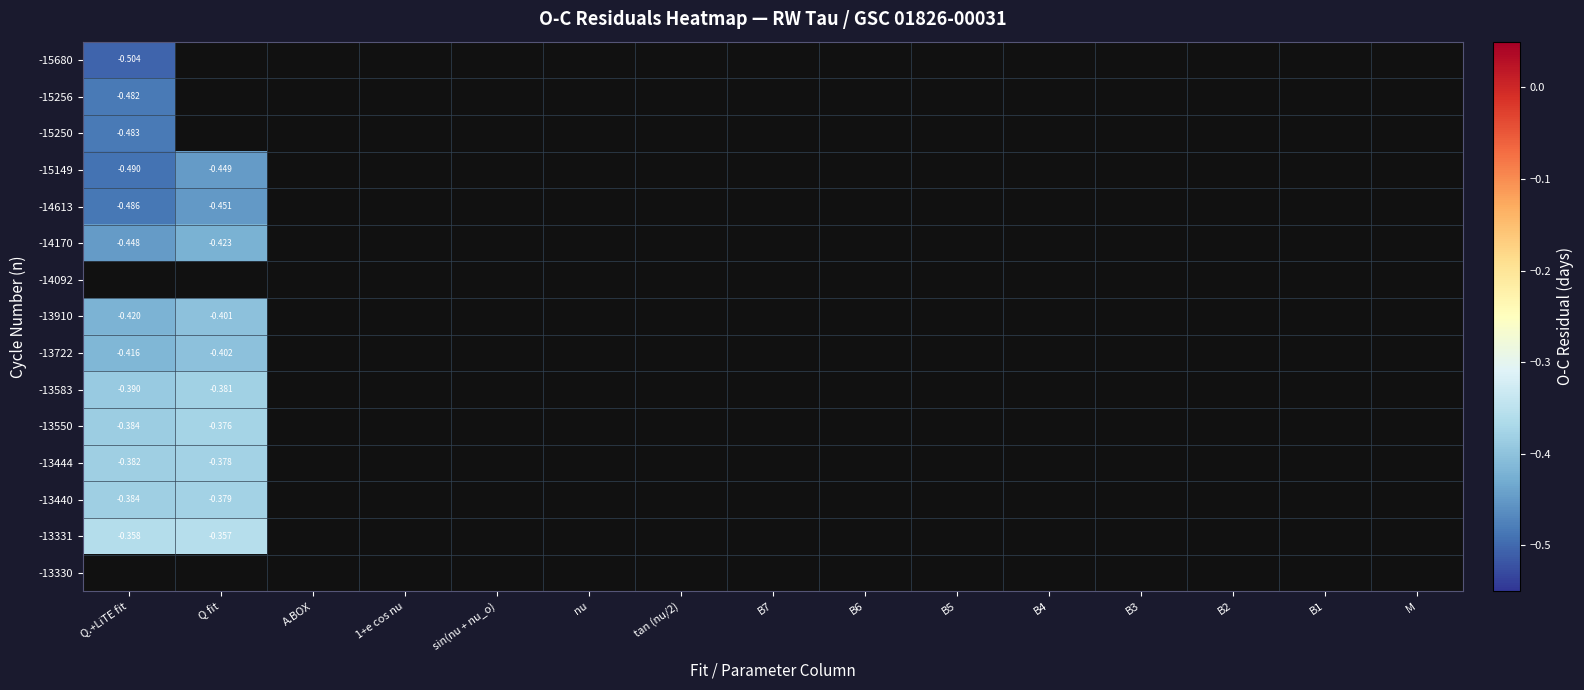

How many values in -13440 are below zero?

2